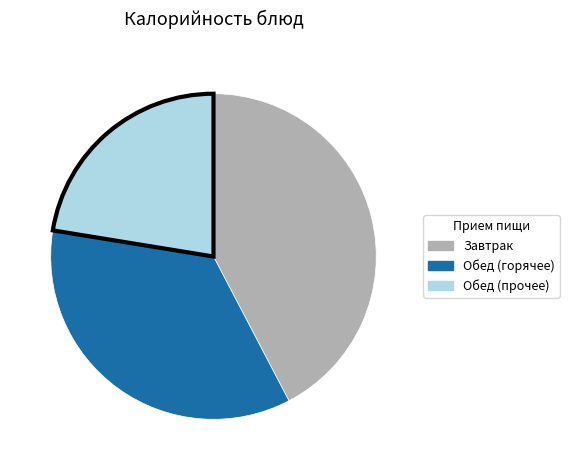

Does any single category account for the majority?

No